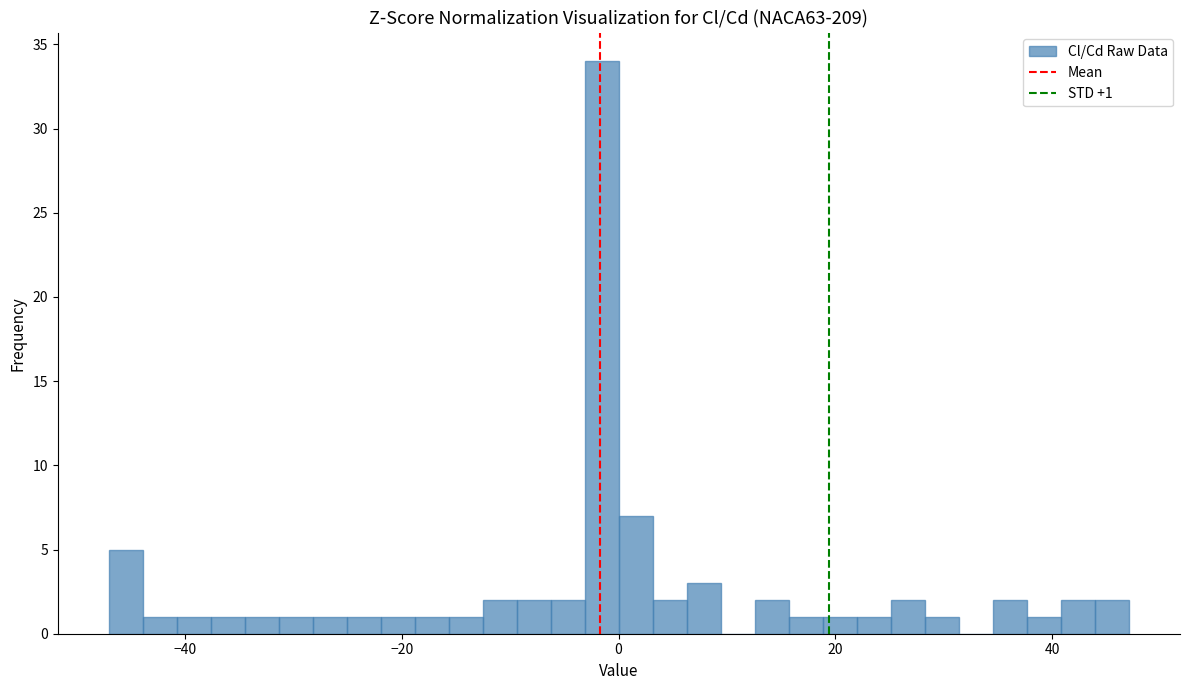

Around what value on the x-axis is the tallest bar? Give the approximate position of its centre, as read against the axis.

-2